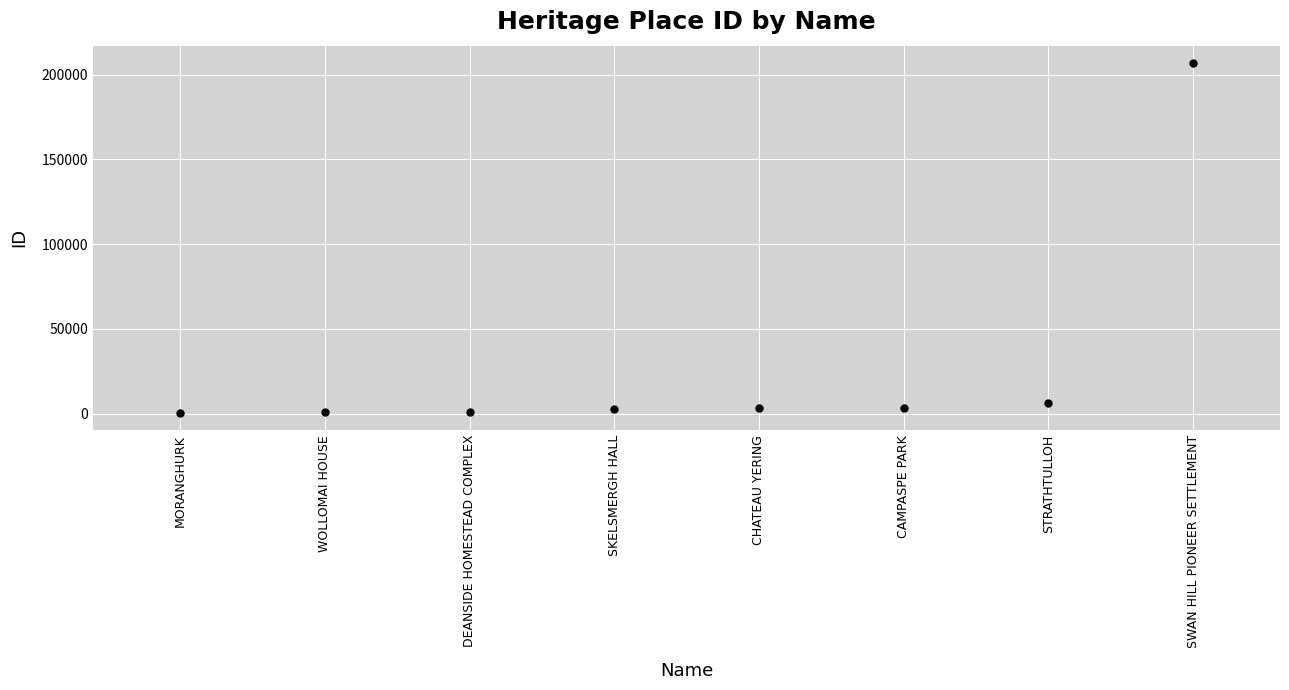

What Y value in the scatter plot is closest to 103736?

6050